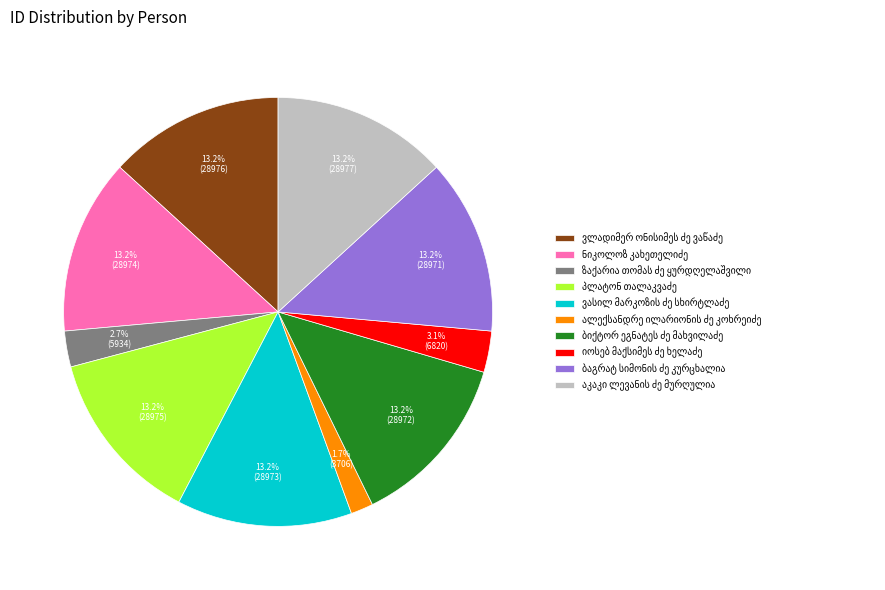

Is there a majority slice in this chart?

No